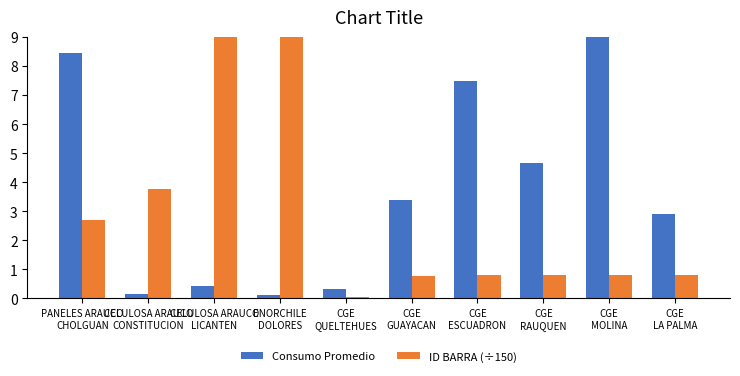

How many bars are there in total?

20